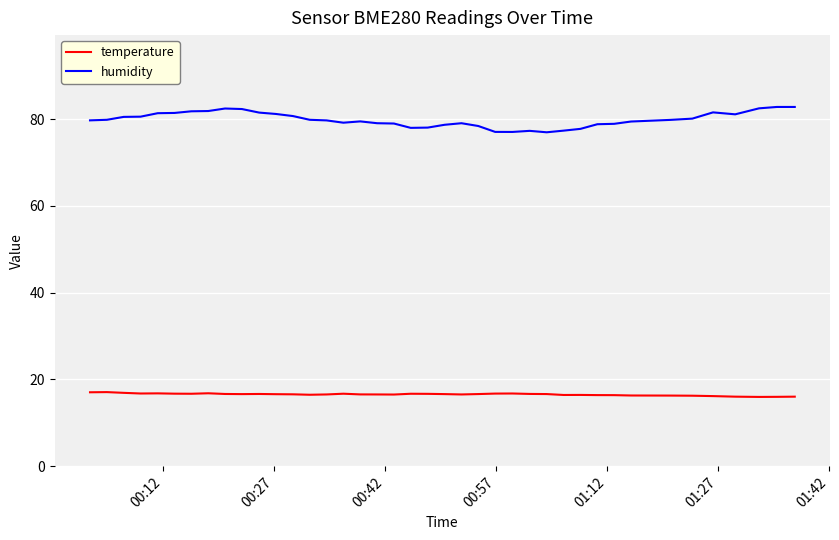

True or false: humidity and temperature intersect in this chart.

False